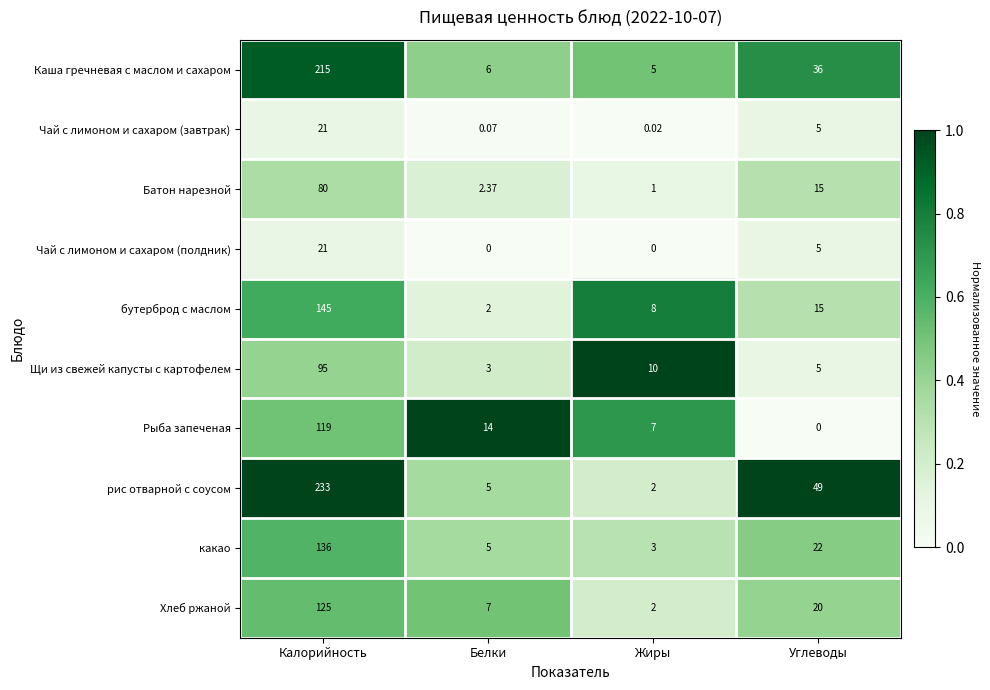

Which series has the largest range (max minus min)?

рис отварной с соусом